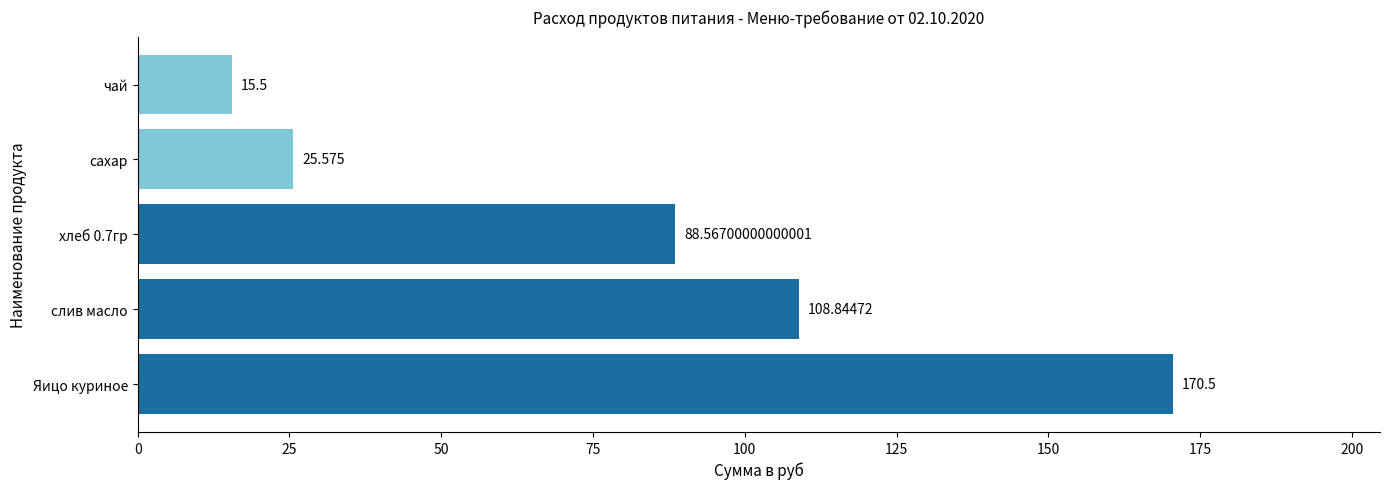

Between слив масло and хлеб 0.7гр, which is larger?

слив масло